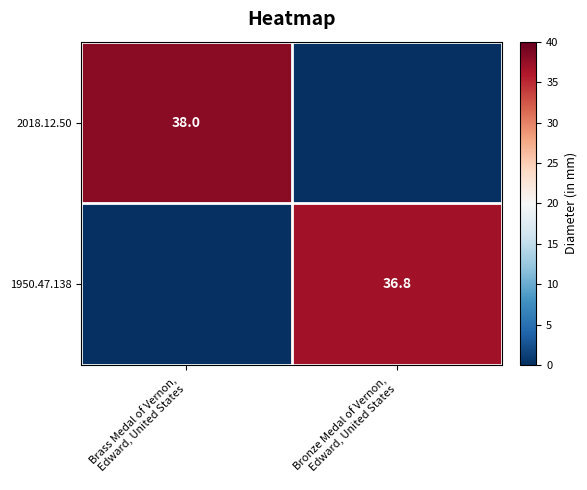

What is the sum of the 1950.47.138 values at Bronze Medal of Vernon, Edward, United States and Brass Medal of Vernon, Edward, United States?

36.8